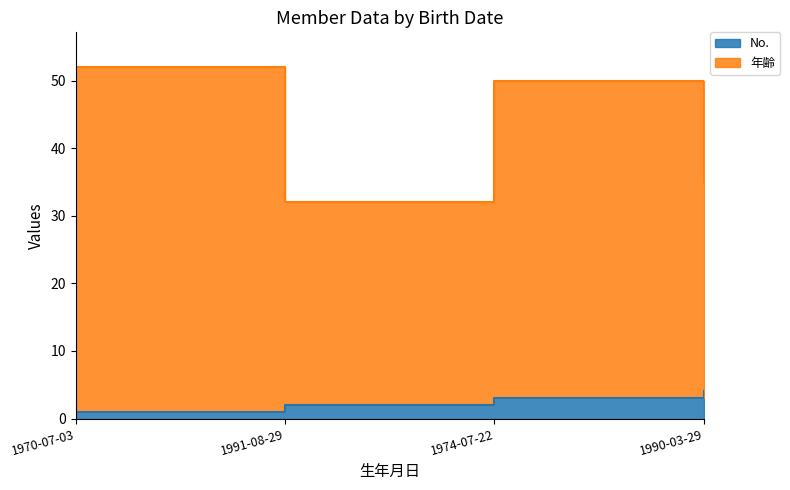

Reading left to right, what are all the values shown in this chart?

No.: 1970-07-03=1	1991-08-29=2	1974-07-22=3	1990-03-29=4
年齢: 1970-07-03=52	1991-08-29=32	1974-07-22=50	1990-03-29=35